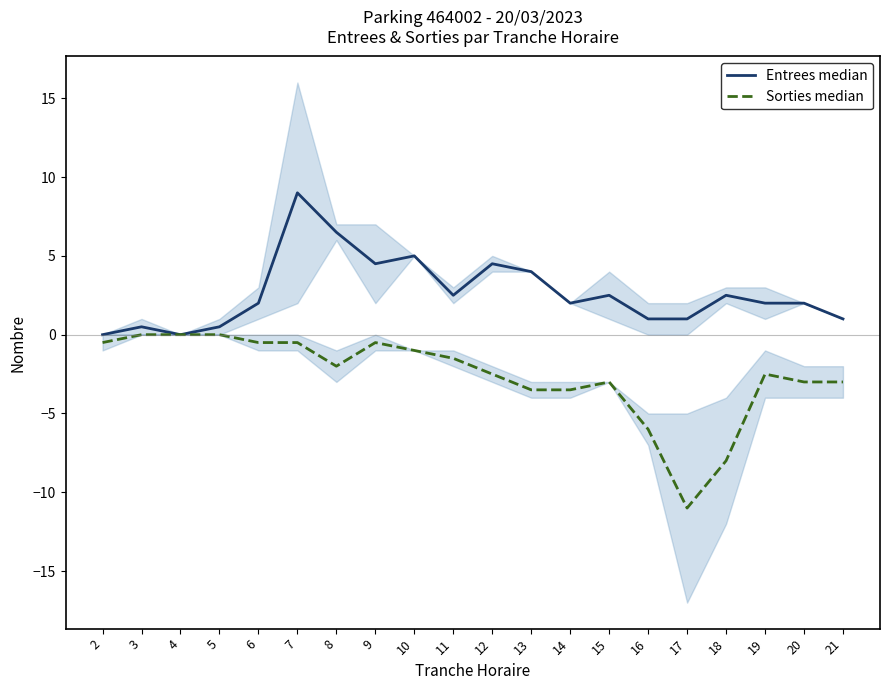

What is the greatest value displayed?

9.0